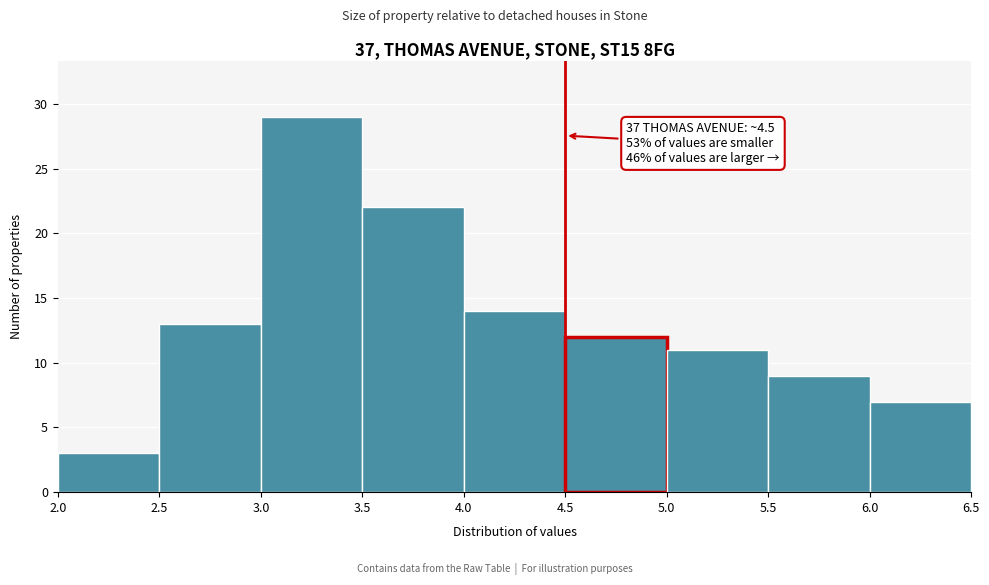

Which range on the x-axis has the tallest bar?

3.0 to 3.5